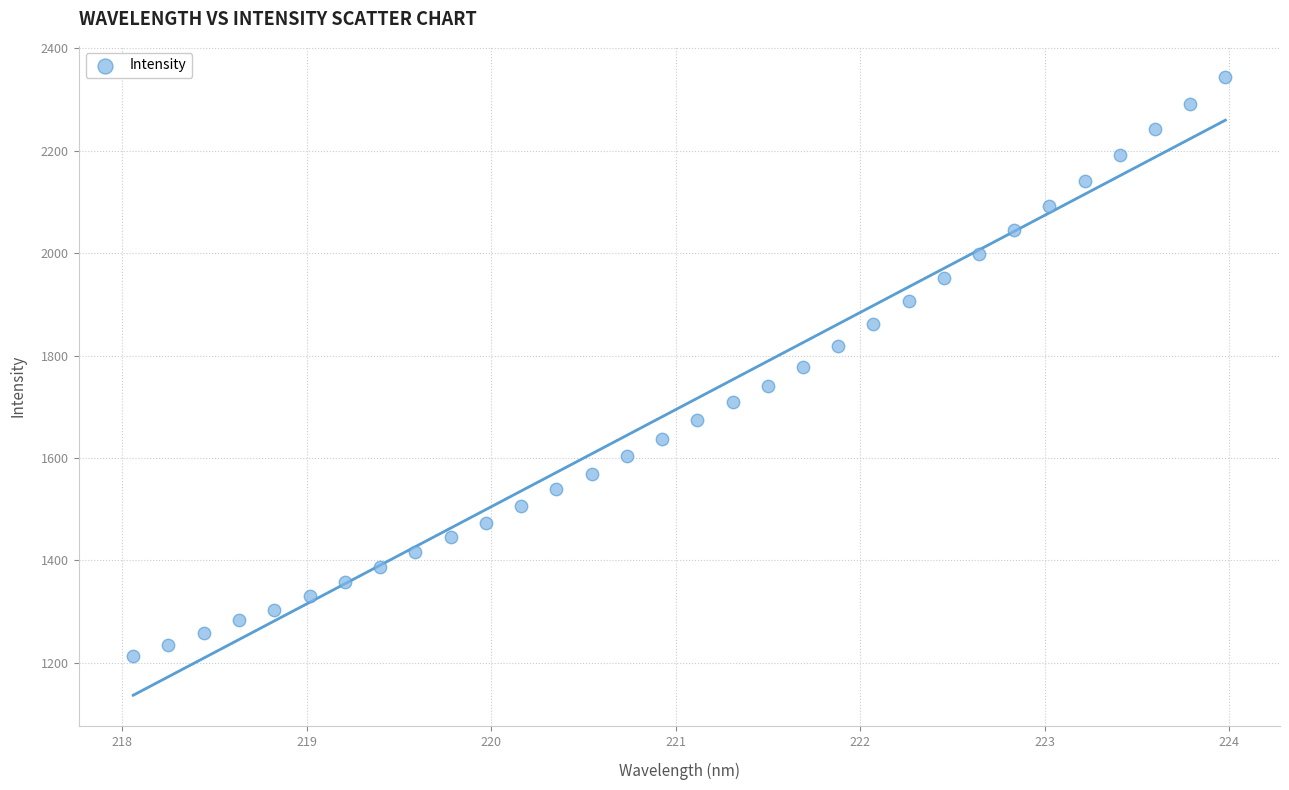

What is the range of Y values (max minus min)?

1132.1